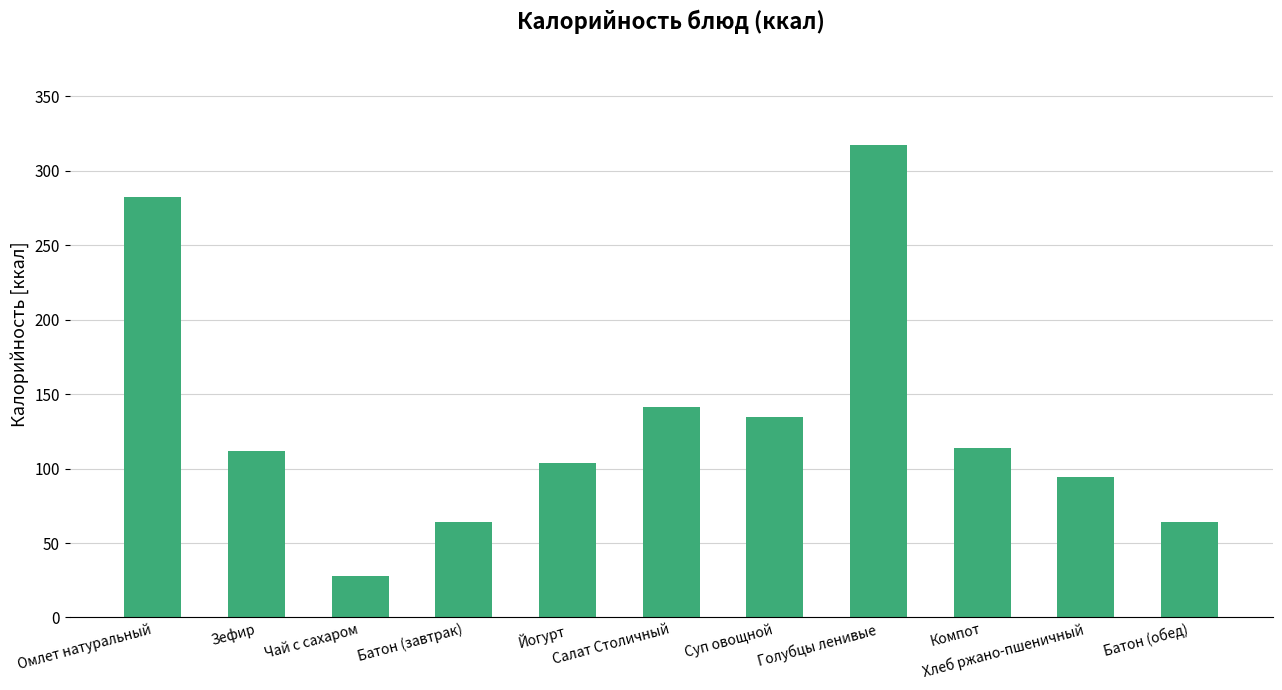

The chart shows a value of 114.0 at Компот. True or false?

True